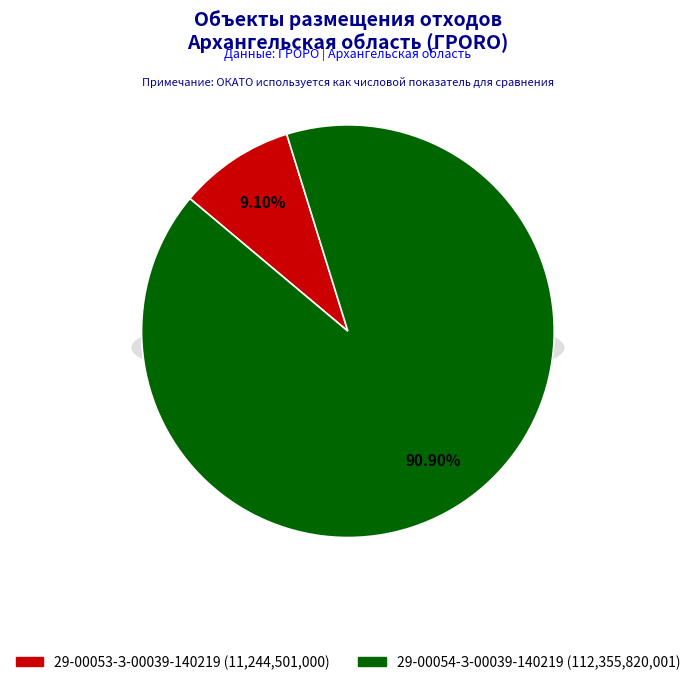

Is the sum of 29-00054-З-00039-140219 and 29-00053-З-00039-140219 greater than half?

Yes